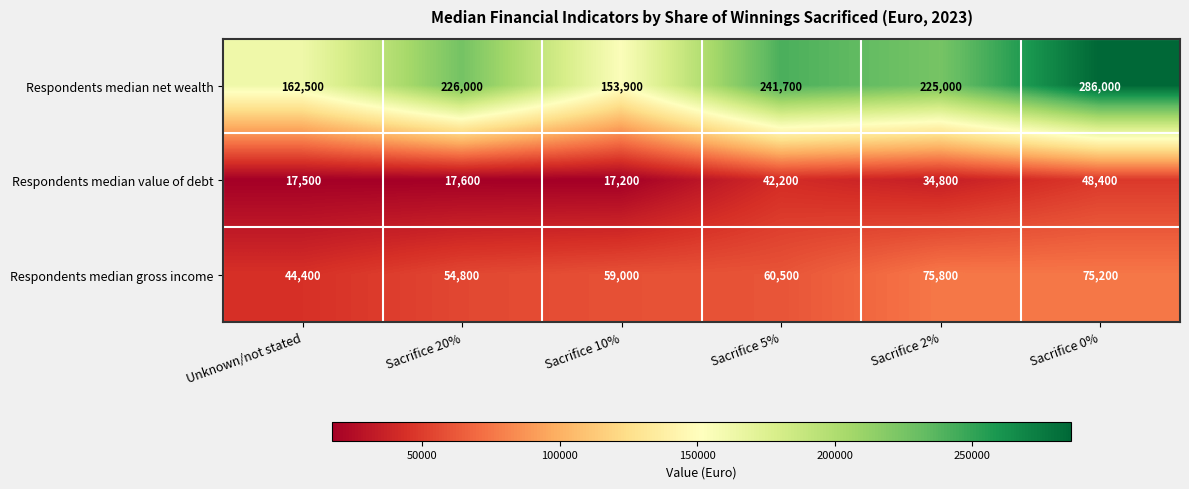

True or false: Respondents median gross income has a value of 44400 at Unknown/not stated.

True